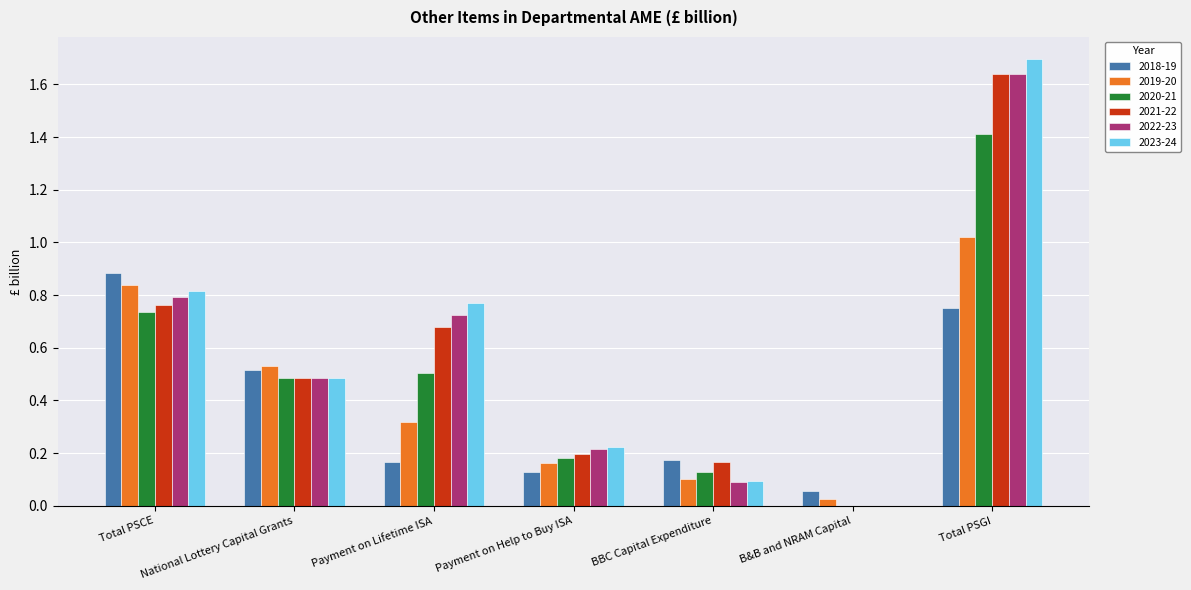

Are the bars horizontal?

No